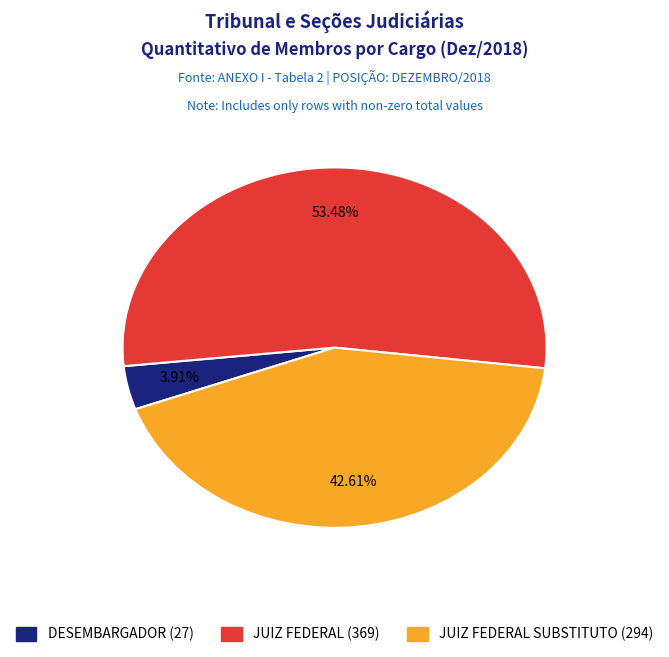

Is there a majority slice in this chart?

Yes